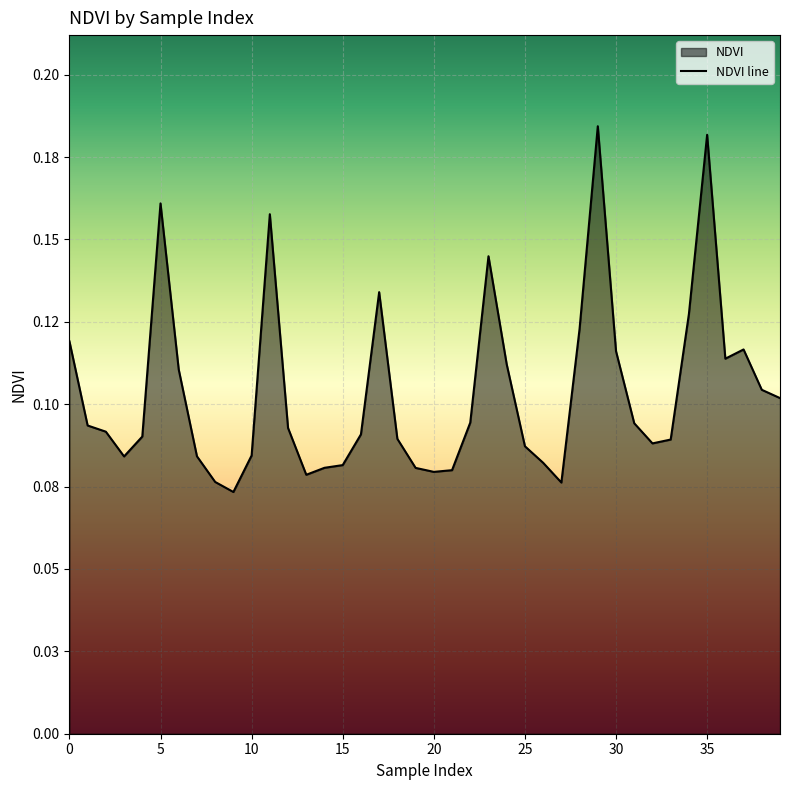

How many lines are shown in the chart?

1